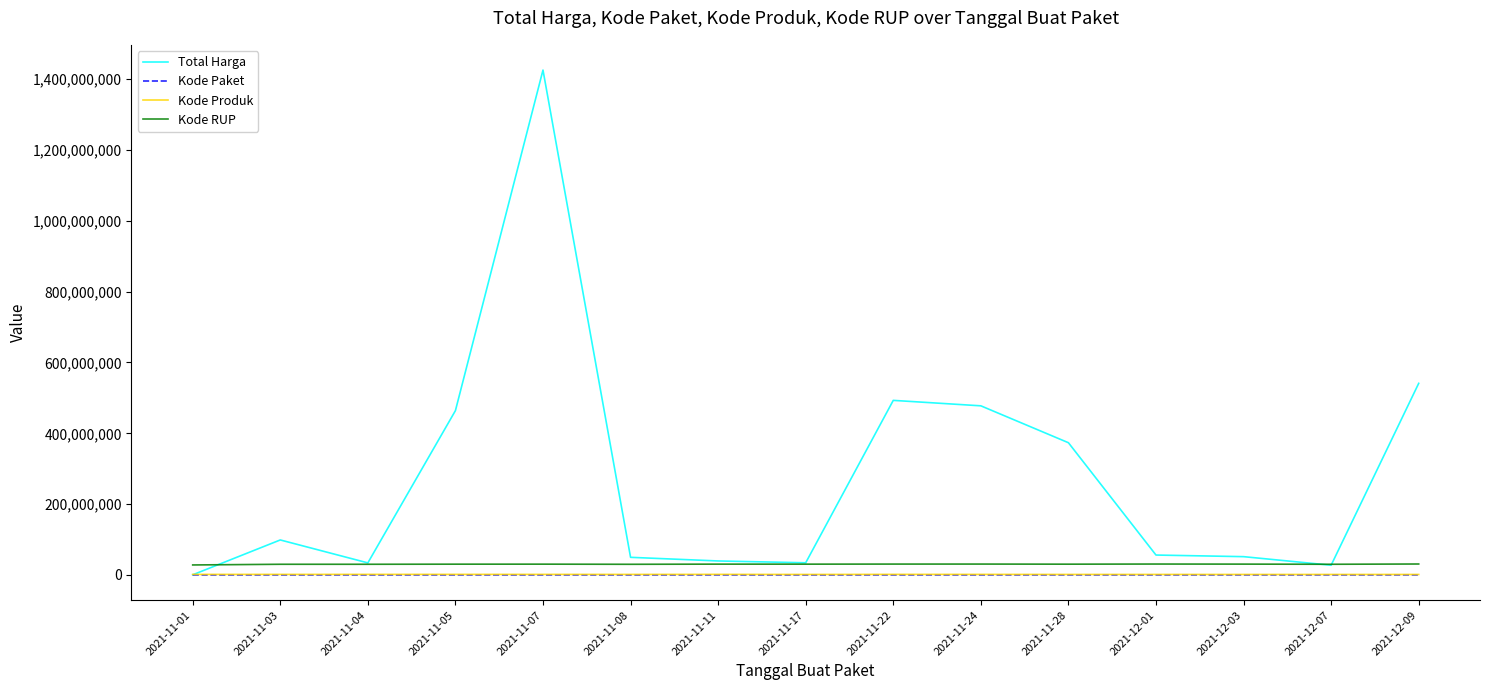

True or false: Kode RUP and Kode Paket cross at least once.

False